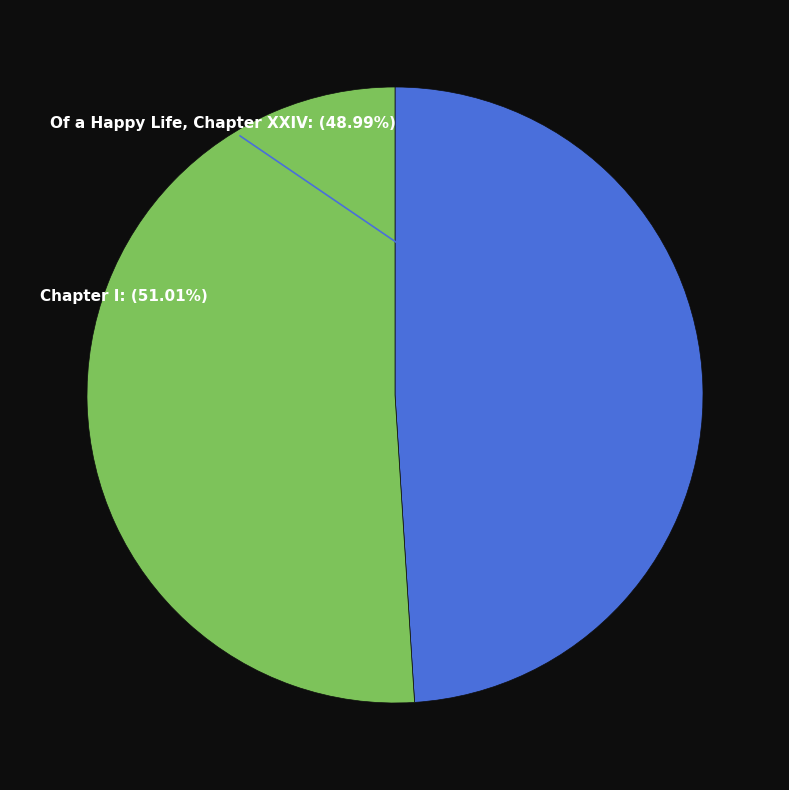

To the nearest percent, what is the combined percentage of Chapter I and Of a Happy Life, Chapter XXIV?

100%